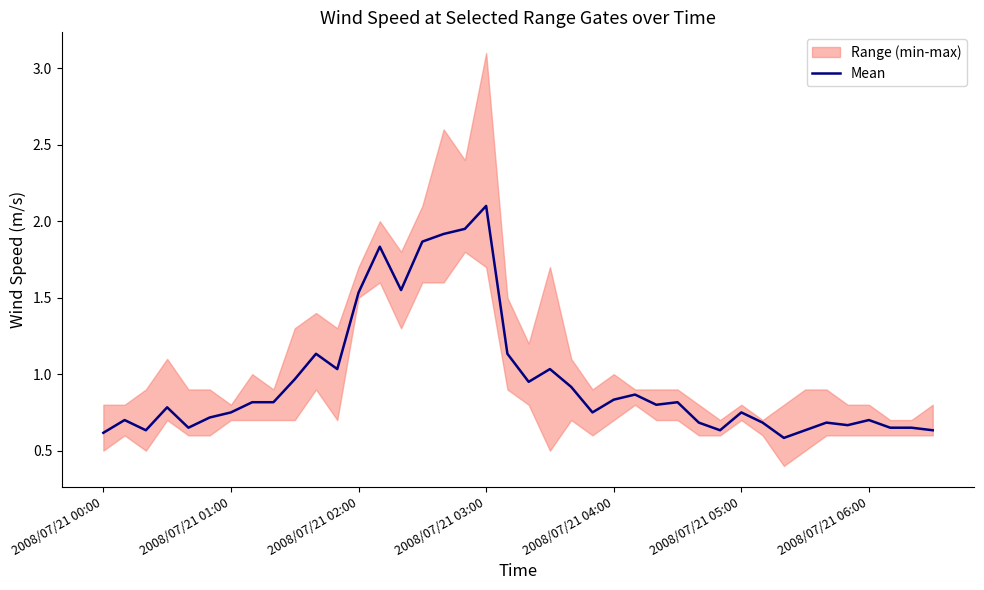

Which category has the highest value in the Mean series?

2008/07/21 03:00